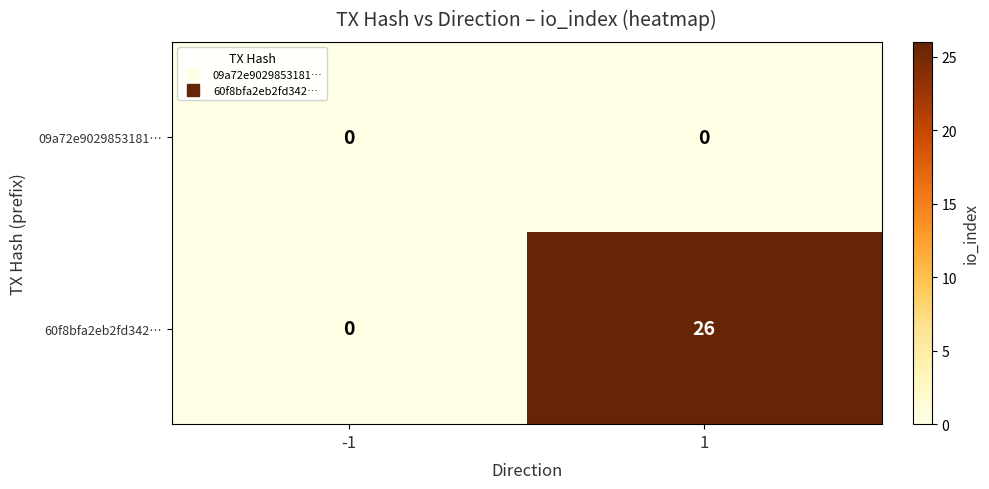

What is the total value across all series at 1?

26